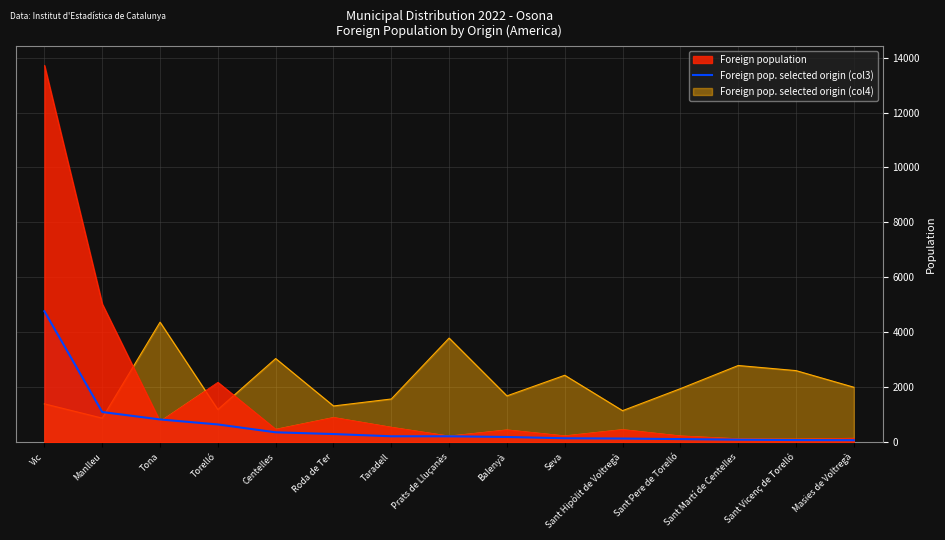

What is the sum of the values at Sant Pere de Torelló and Sant Vicenç de Torelló?

189